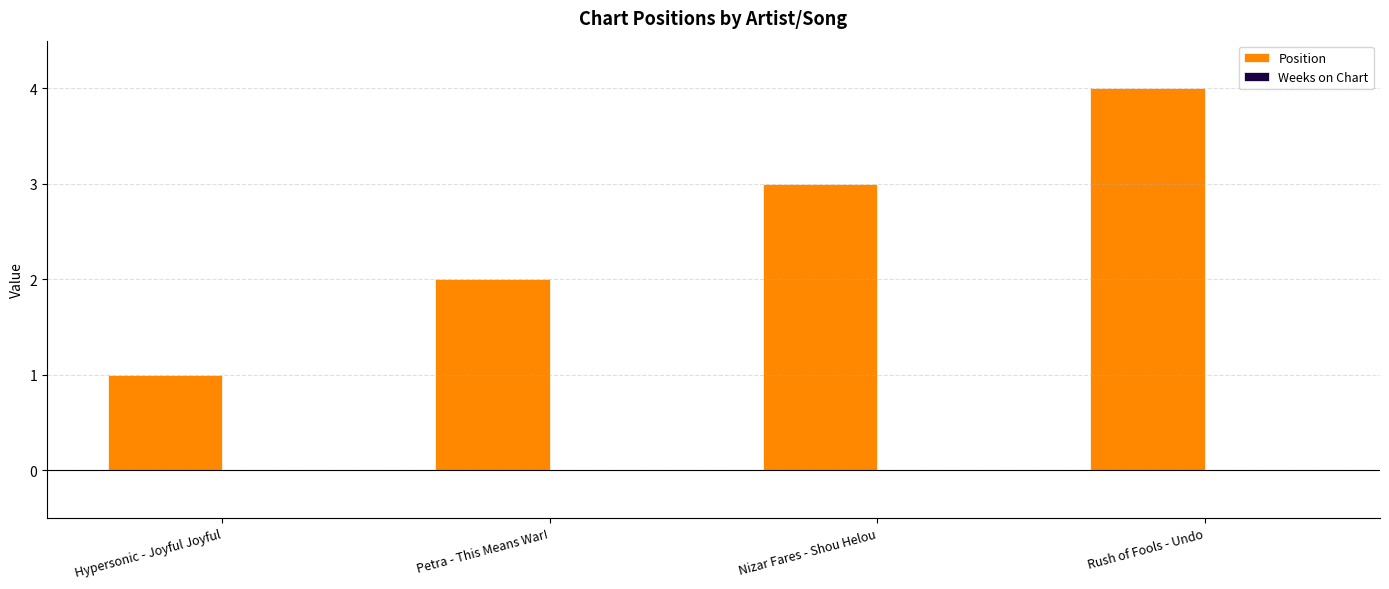

True or false: the data shows 1 at Nizar Fares - Shou Helou.

False